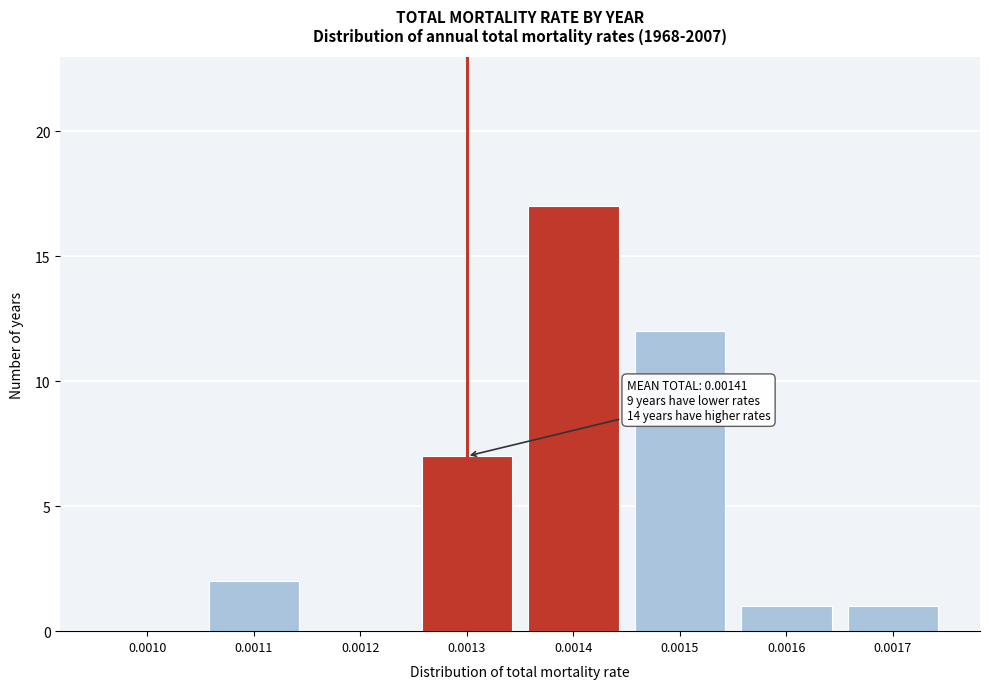

Reading right to left, extract all data points from this chart.

0.0017=1	0.0016=1	0.0015=12	0.0014=17	0.0013=7	0.0012=0	0.0011=2	0.0010=0